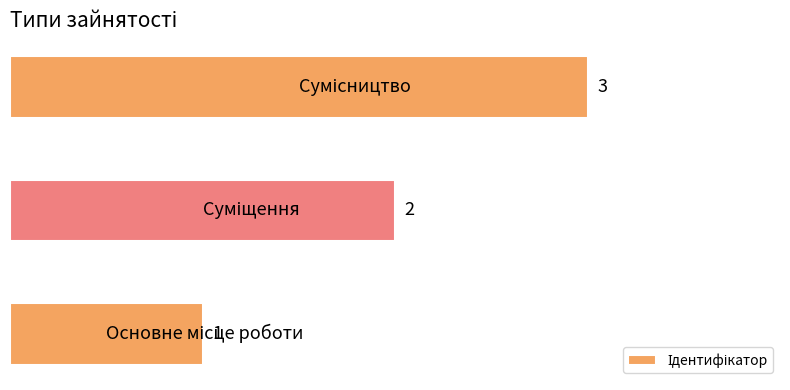

Count the values in the range 1 to 3.

3